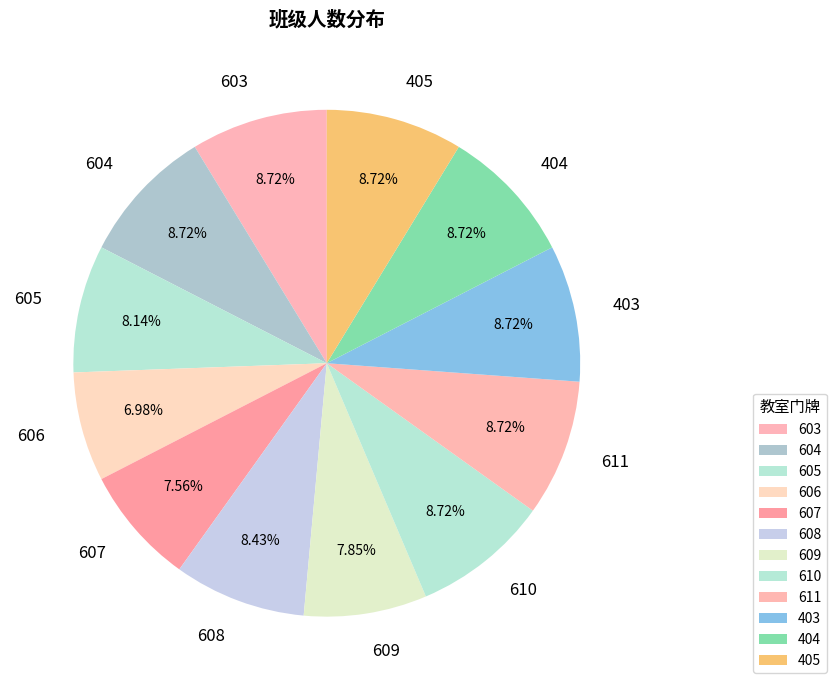

How many slices are in this pie chart?

12